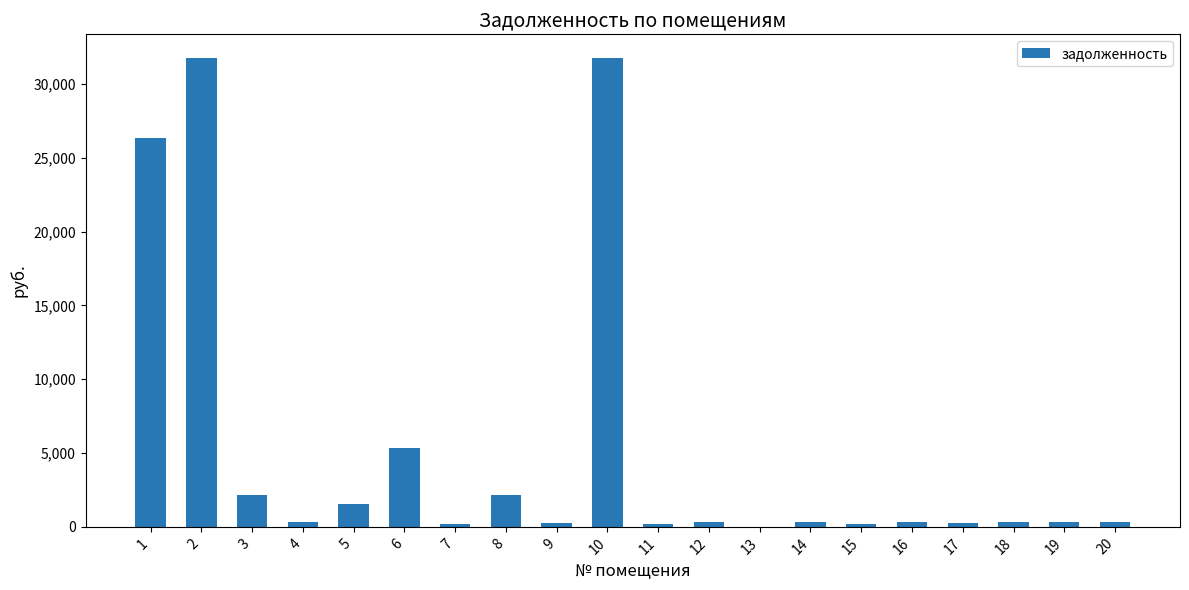

Are the bars horizontal?

No